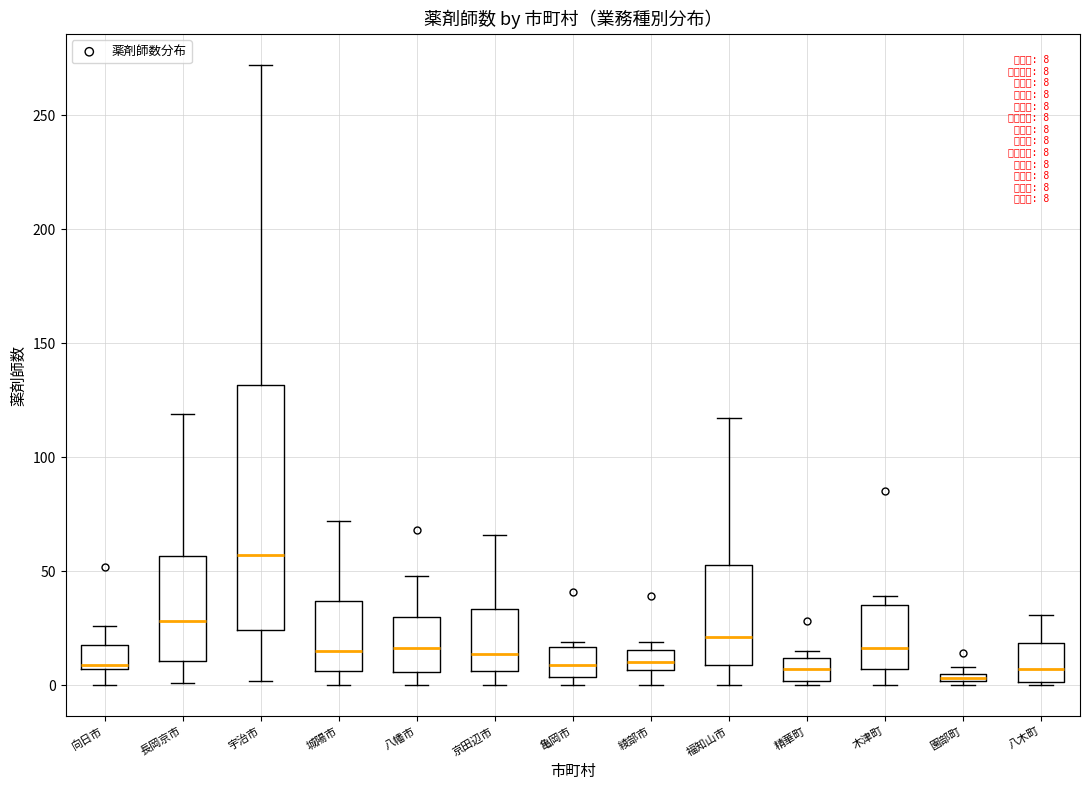

Comparing the boxes themselves (not the whiskers), which one is the tallest?

宇治市